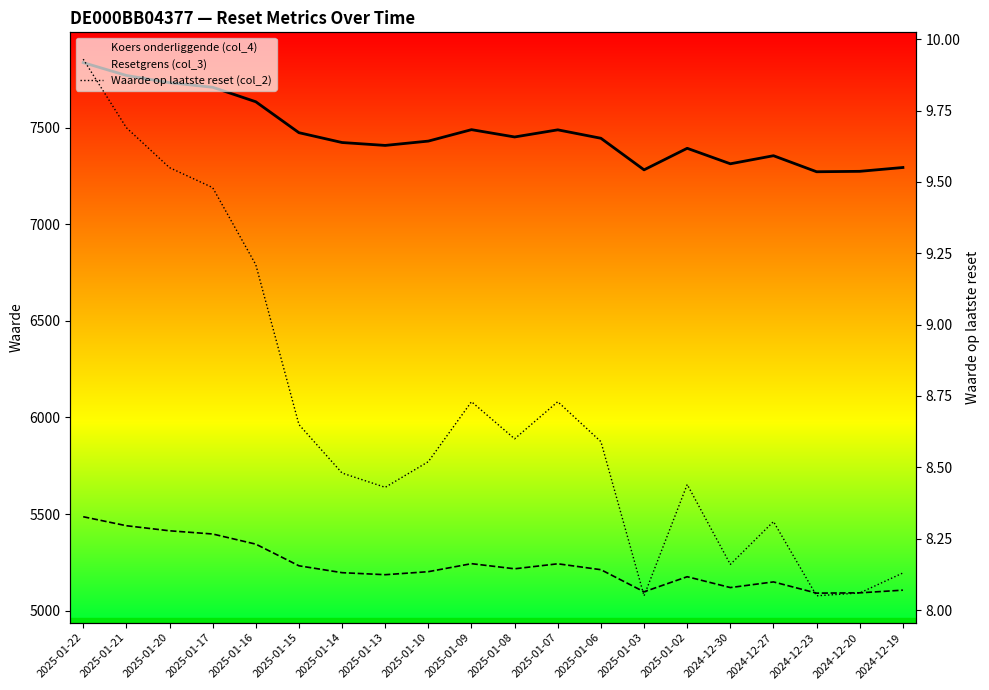

True or false: the data has more than 2 interior local peaks.

True